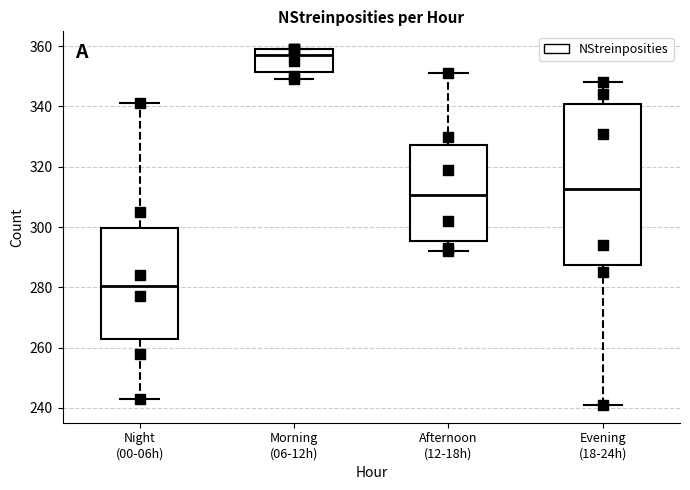

Where is the upper edge of the box for Morning (06-12h) on the y-axis? The values are not printed on the chart, so give them approximately, as read against the axis.

360